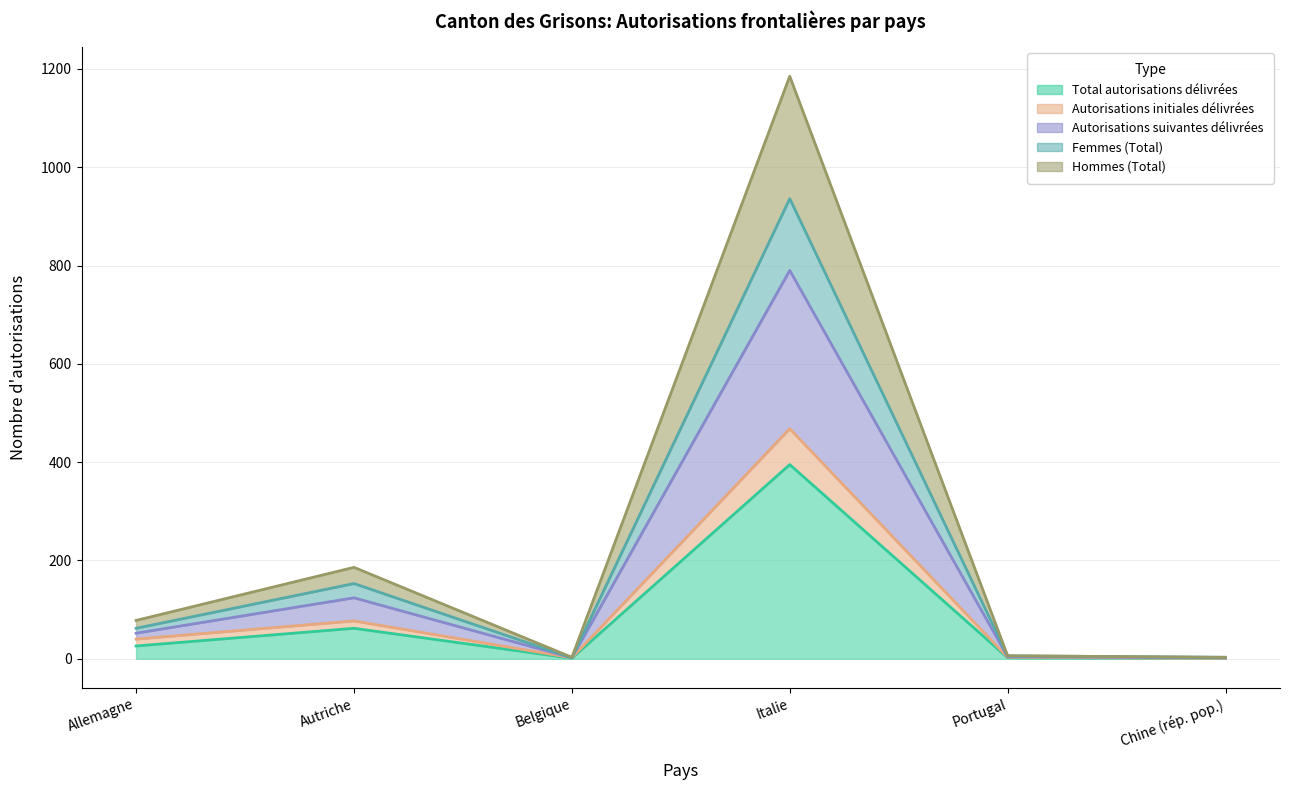

Reading left to right, what are all the values shown in this chart?

Total autorisations délivrées: Allemagne=26	Autriche=62	Belgique=1	Italie=395	Portugal=2	Chine (rép. pop.)=1
Autorisations initiales délivrées: Allemagne=40	Autriche=77	Belgique=2	Italie=468	Portugal=3	Chine (rép. pop.)=1
Autorisations suivantes délivrées: Allemagne=52	Autriche=124	Belgique=2	Italie=790	Portugal=4	Chine (rép. pop.)=2
Femmes (Total): Allemagne=62	Autriche=153	Belgique=2	Italie=936	Portugal=6	Chine (rép. pop.)=3
Hommes (Total): Allemagne=78	Autriche=186	Belgique=3	Italie=1185	Portugal=6	Chine (rép. pop.)=3